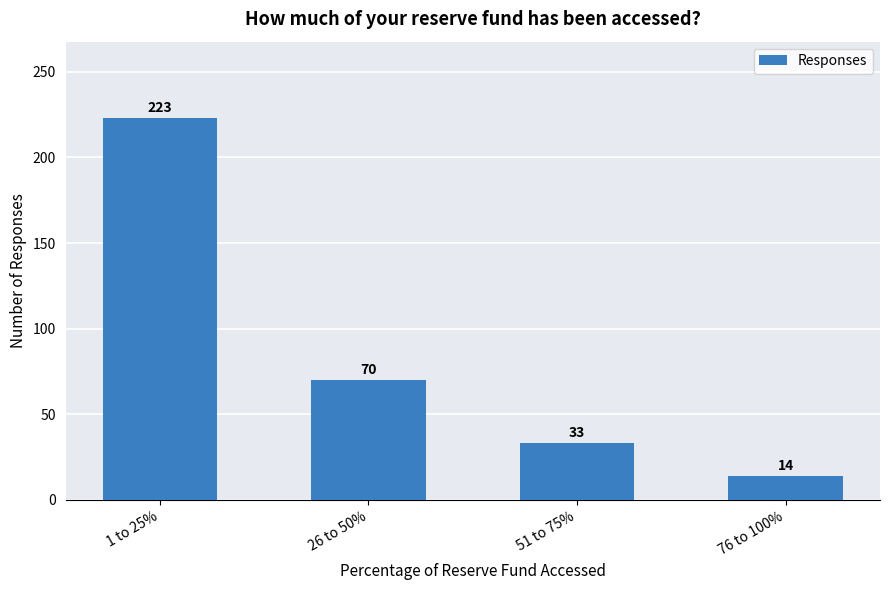

Rank the categories by value from highest to lowest.

1 to 25%, 26 to 50%, 51 to 75%, 76 to 100%